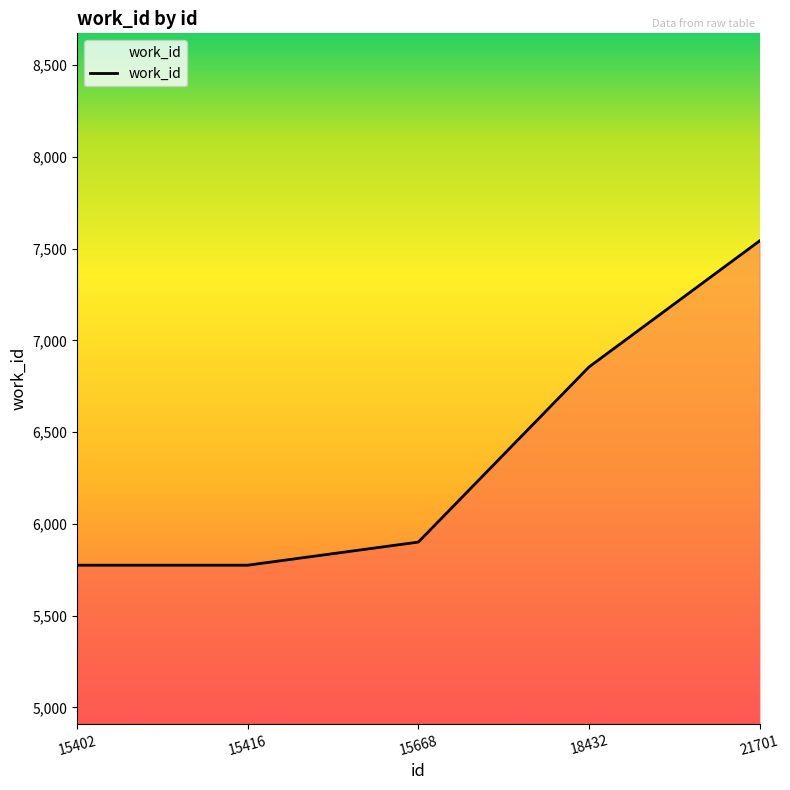

Does the chart have visible grid lines?

No